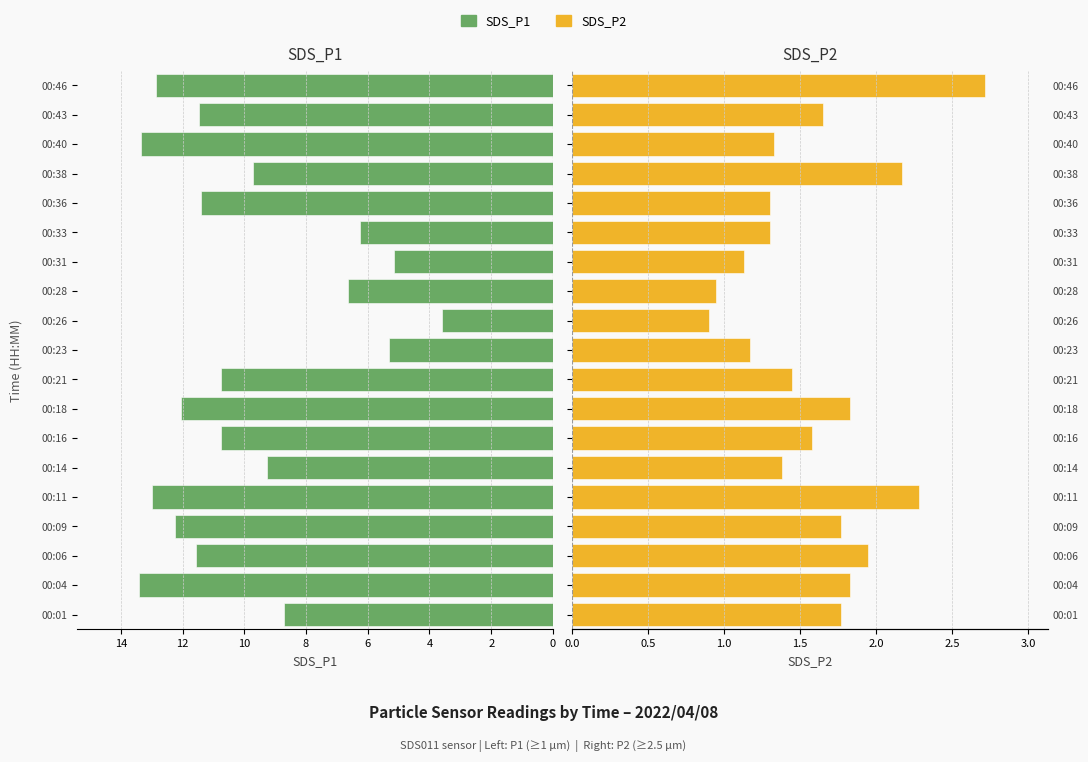

How many bars are there in each group?

2